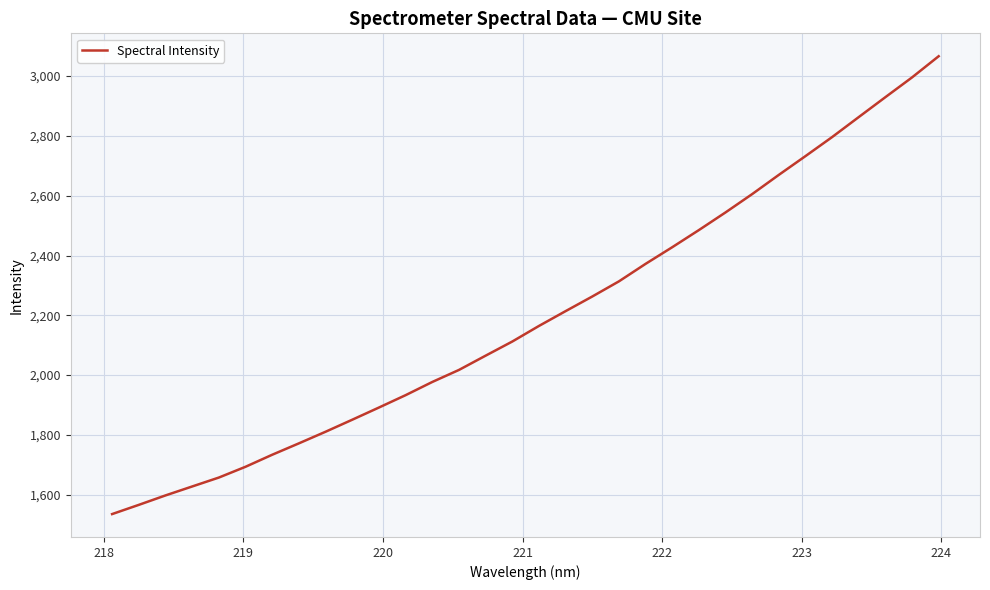

What is the maximum value shown in the chart?

3066.5